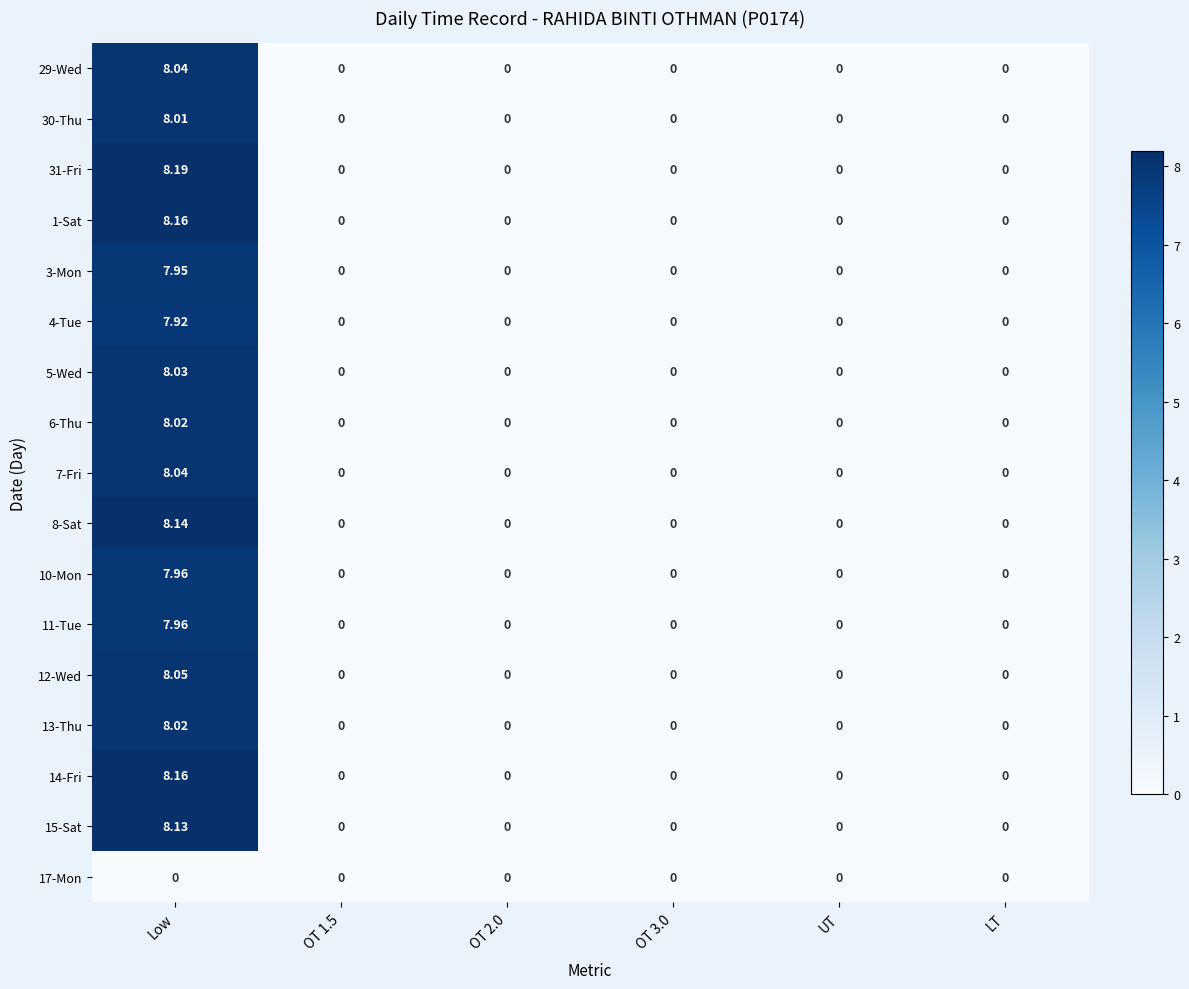

Which category has the highest value across all series?

Low